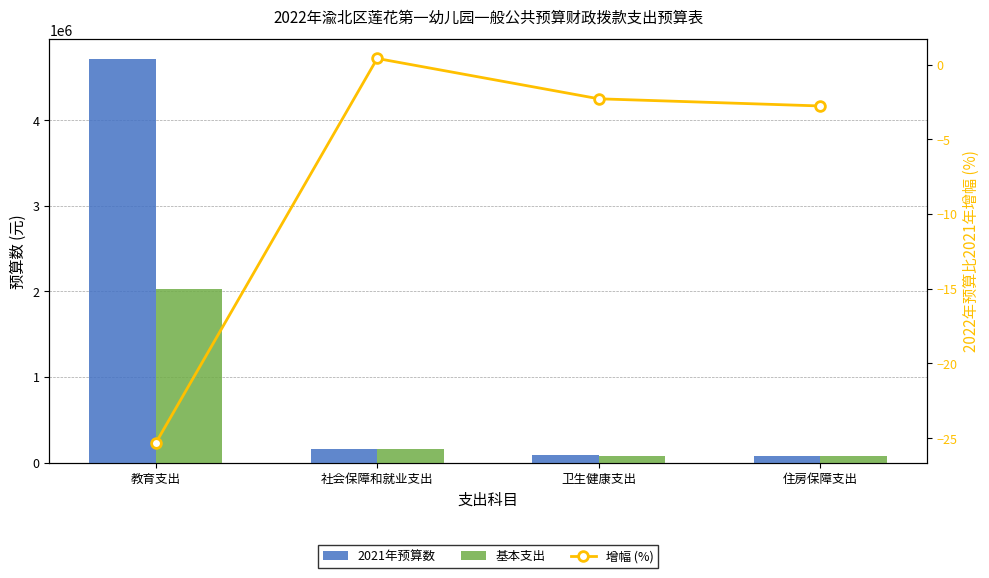

What is the average value of the 基本支出 series?

586939.7